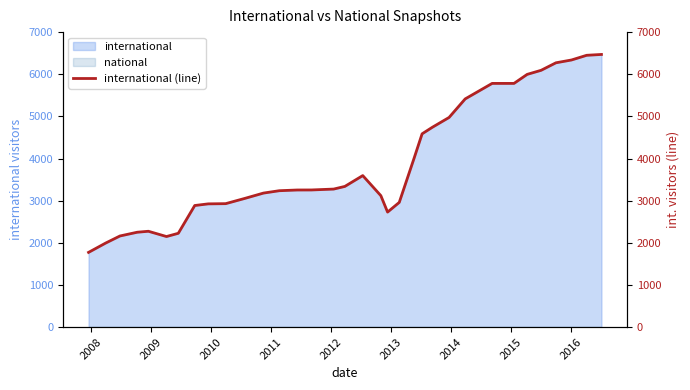

Does the chart have visible grid lines?

No